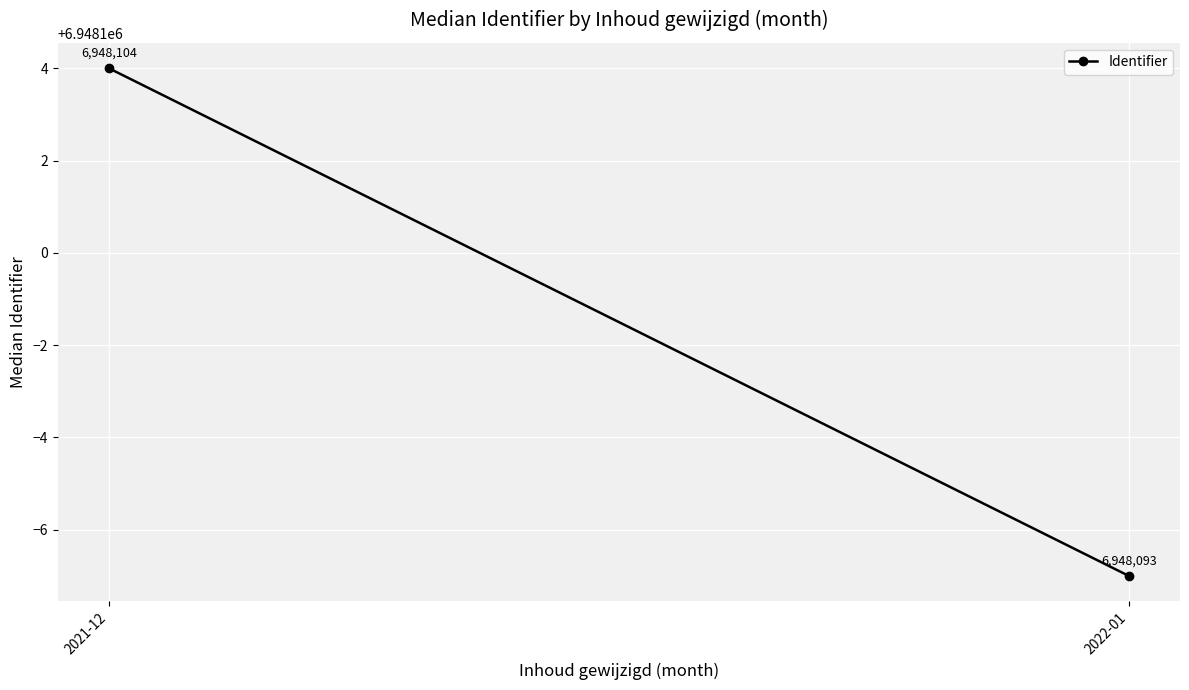

What is the smallest value displayed?

6948093